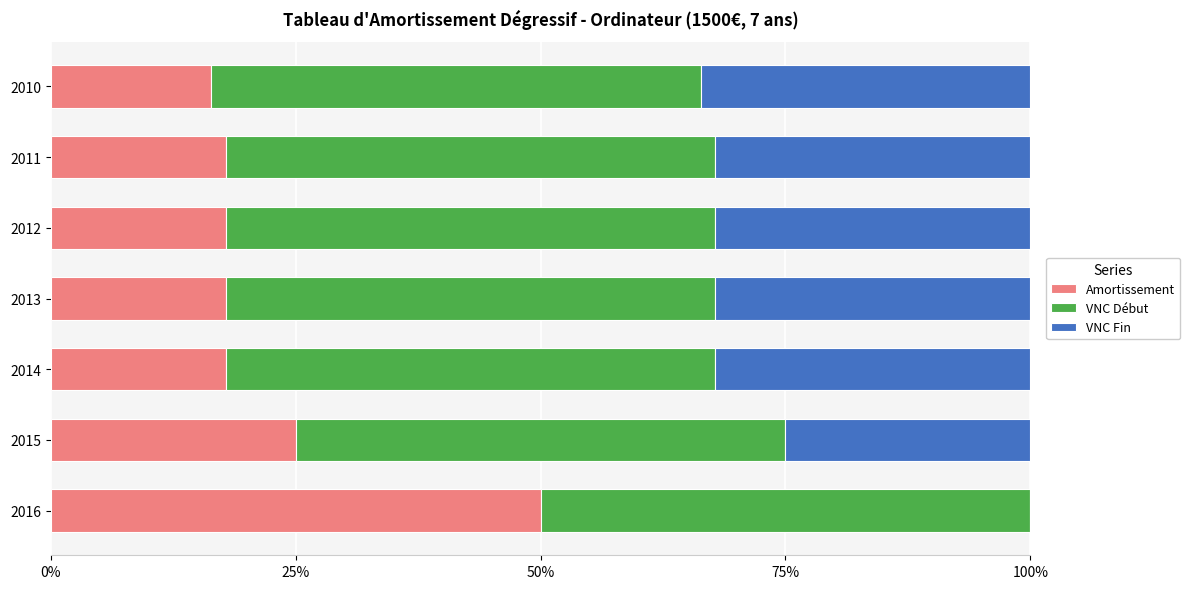

Which category has the highest value in the Amortissement series?

2016